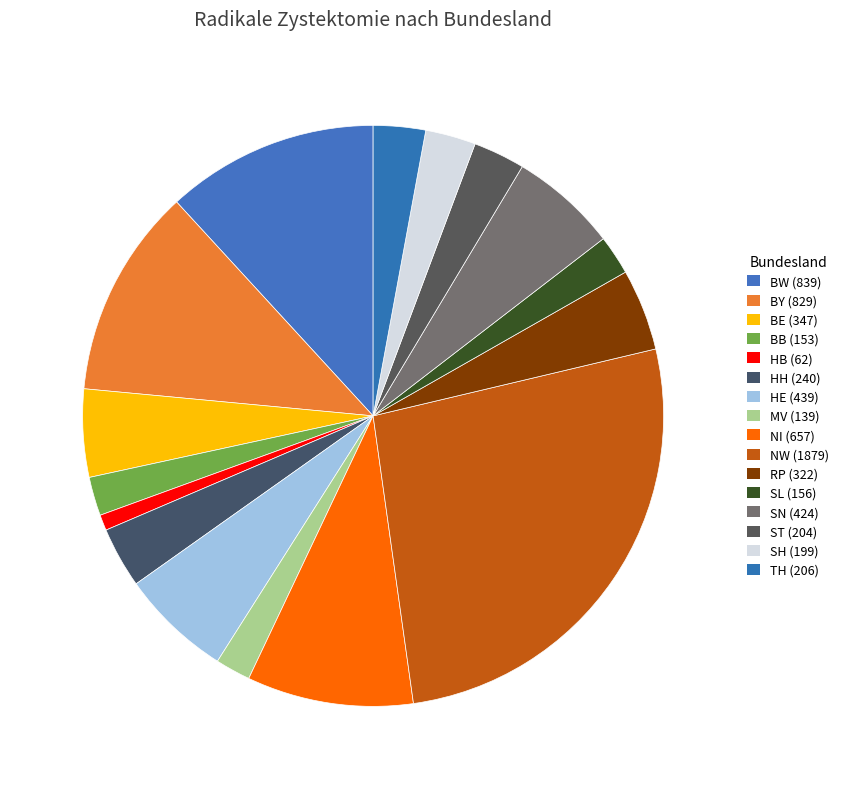

How many segments does this pie chart have?

16